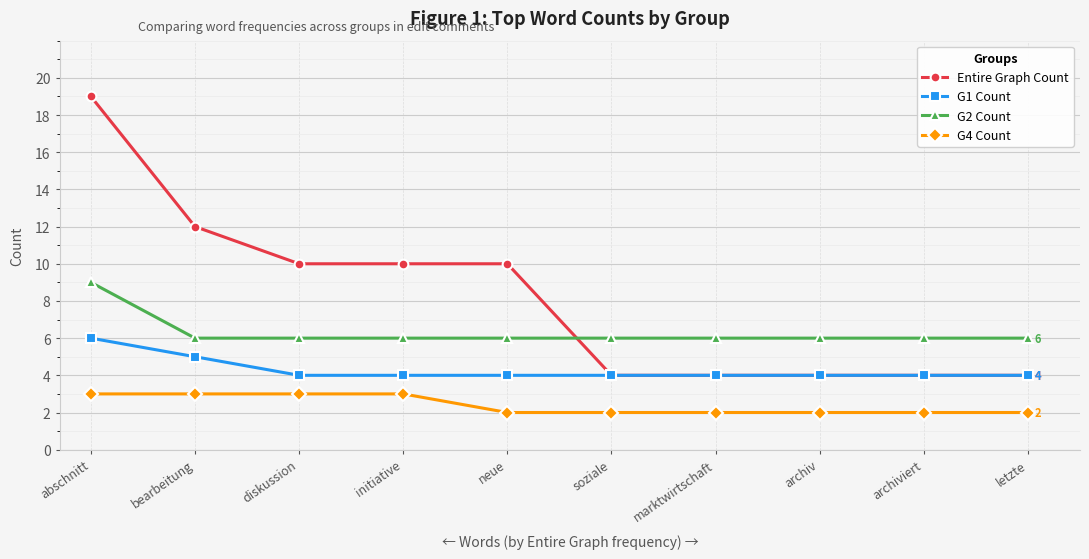

What is the maximum value for Entire Graph Count?

19